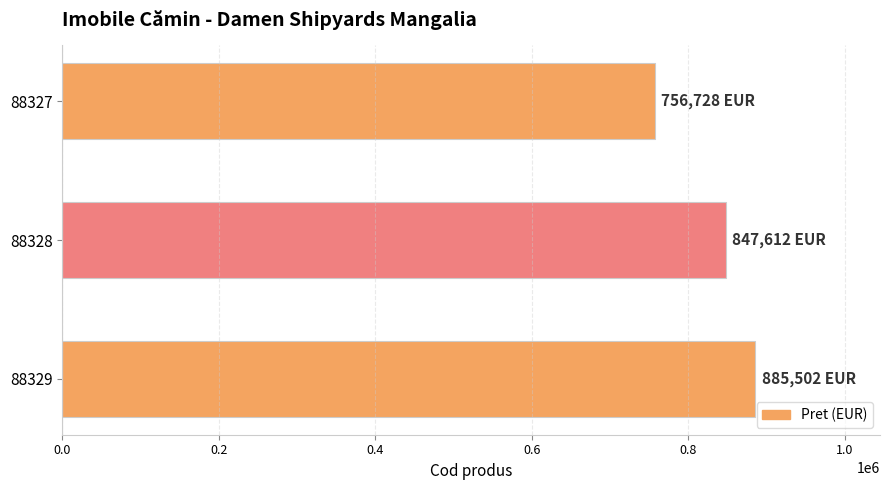

What is the change in value from 88329 to 88328?

-37890